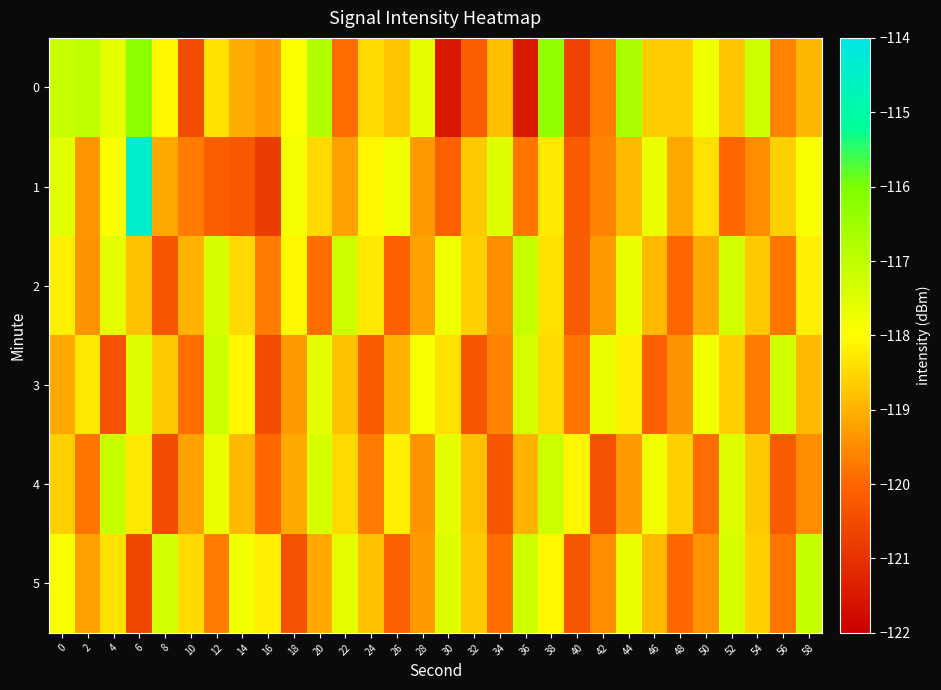

Reading left to right, extract all data points from this chart.

0: 0=-117.1	2=-117.0	4=-117.6	6=-116.2	8=-118.1	10=-120.5	12=-118.4	14=-119.1	16=-119.3	18=-117.9	20=-116.8	22=-119.9	24=-118.5	26=-118.8	28=-117.6	30=-121.5	32=-120.2	34=-118.9	36=-121.5	38=-116.3	40=-120.6	42=-119.7	44=-116.7	46=-118.6	48=-118.7	50=-117.7	52=-118.7	54=-117.2	56=-119.6	58=-118.9
1: 0=-117.5	2=-119.4	4=-117.9	6=-114.5	8=-119.1	10=-119.7	12=-120.1	14=-120.3	16=-120.8	18=-117.8	20=-118.5	22=-119.2	24=-118.1	26=-117.8	28=-119.3	30=-120.1	32=-118.7	34=-117.5	36=-119.8	38=-118.3	40=-120.2	42=-119.6	44=-118.9	46=-117.7	48=-119.1	50=-118.4	52=-120.0	54=-119.5	56=-118.6	58=-117.9
2: 0=-118.2	2=-119.4	4=-117.6	6=-118.8	8=-120.3	10=-119.0	12=-117.4	14=-118.5	16=-119.7	18=-118.1	20=-119.9	22=-117.2	24=-118.3	26=-120.1	28=-119.2	30=-117.8	32=-118.6	34=-119.5	36=-117.1	38=-118.4	40=-120.2	42=-119.3	44=-117.7	46=-118.9	48=-120.0	50=-119.1	52=-117.3	54=-118.7	56=-119.8	58=-118.2
3: 0=-119.1	2=-118.3	4=-120.4	6=-117.5	8=-118.7	10=-119.9	12=-117.2	14=-118.1	16=-120.5	18=-119.3	20=-117.6	22=-118.8	24=-120.2	26=-119.0	28=-117.9	30=-118.4	32=-120.3	34=-119.6	36=-117.4	38=-118.5	40=-119.8	42=-117.7	44=-118.2	46=-120.1	48=-119.4	50=-117.8	52=-118.6	54=-119.7	56=-117.3	58=-118.9
4: 0=-118.6	2=-119.8	4=-117.1	6=-118.3	8=-120.5	10=-119.2	12=-117.7	14=-118.9	16=-120.0	18=-119.1	20=-117.4	22=-118.5	24=-119.7	26=-118.2	28=-119.4	30=-117.6	32=-118.8	34=-120.3	36=-119.0	38=-117.2	40=-118.1	42=-120.4	44=-119.3	46=-117.8	48=-118.6	50=-119.9	52=-117.5	54=-118.7	56=-120.2	58=-119.5
5: 0=-117.9	2=-119.2	4=-118.4	6=-120.6	8=-117.3	10=-118.5	12=-119.7	14=-117.8	16=-118.2	18=-120.4	20=-119.1	22=-117.6	24=-118.8	26=-120.1	28=-119.3	30=-117.5	32=-118.7	34=-119.9	36=-117.2	38=-118.1	40=-120.3	42=-119.5	44=-117.7	46=-118.9	48=-120.0	50=-119.4	52=-117.4	54=-118.6	56=-119.8	58=-117.1